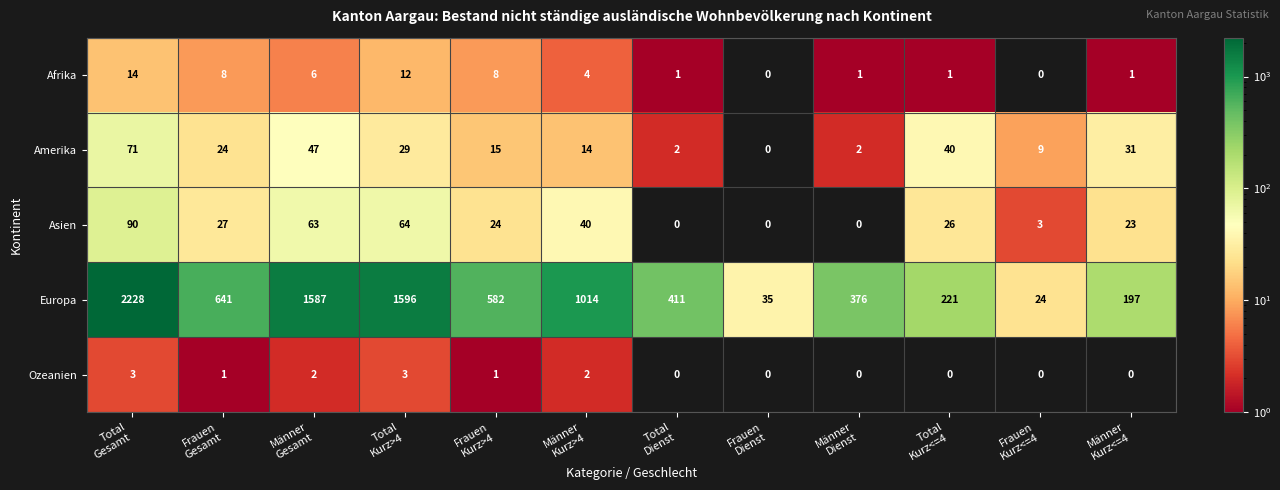

What is the maximum value for Amerika?

71